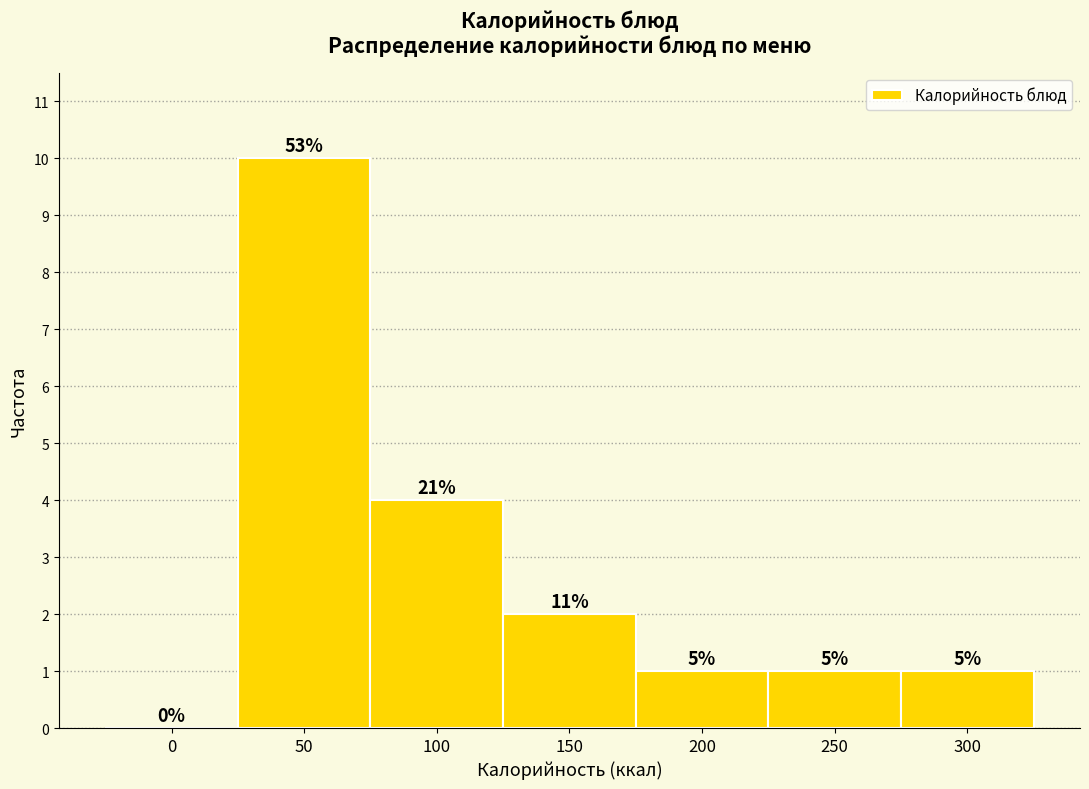

Are the bars horizontal?

No